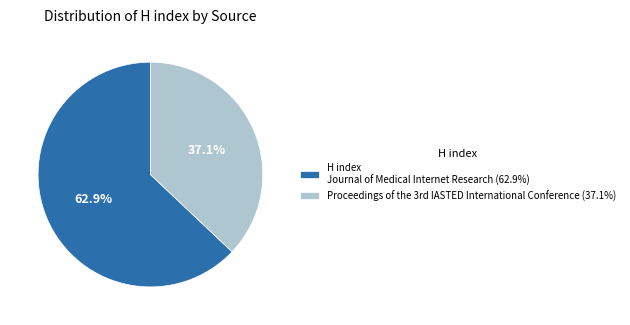

Count the number of slices in the pie.

2